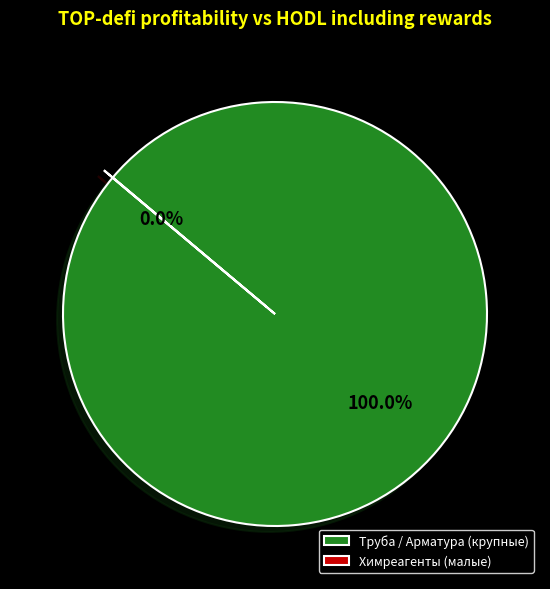

What is the largest slice in the pie chart?

Труба / Арматура (крупные)